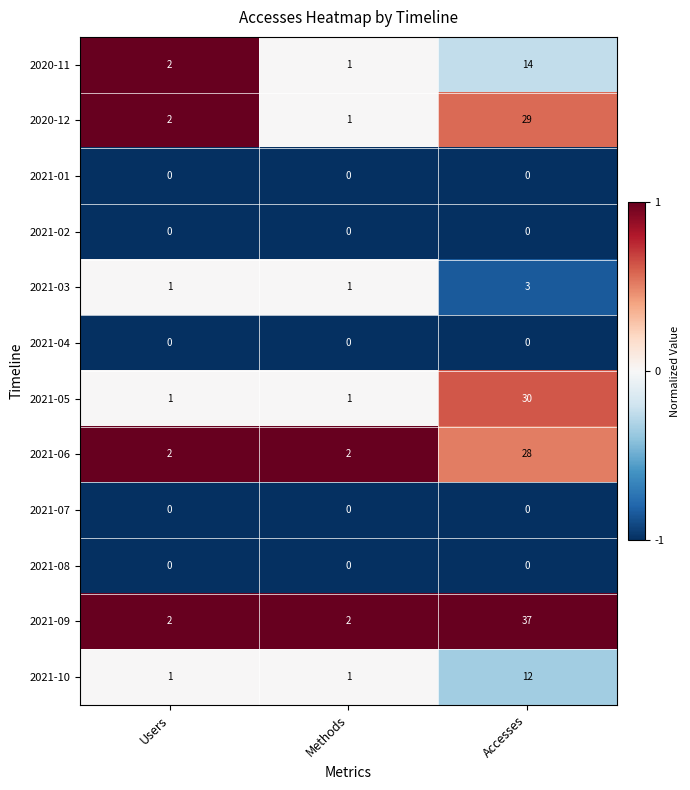

What is the greatest value displayed?

37